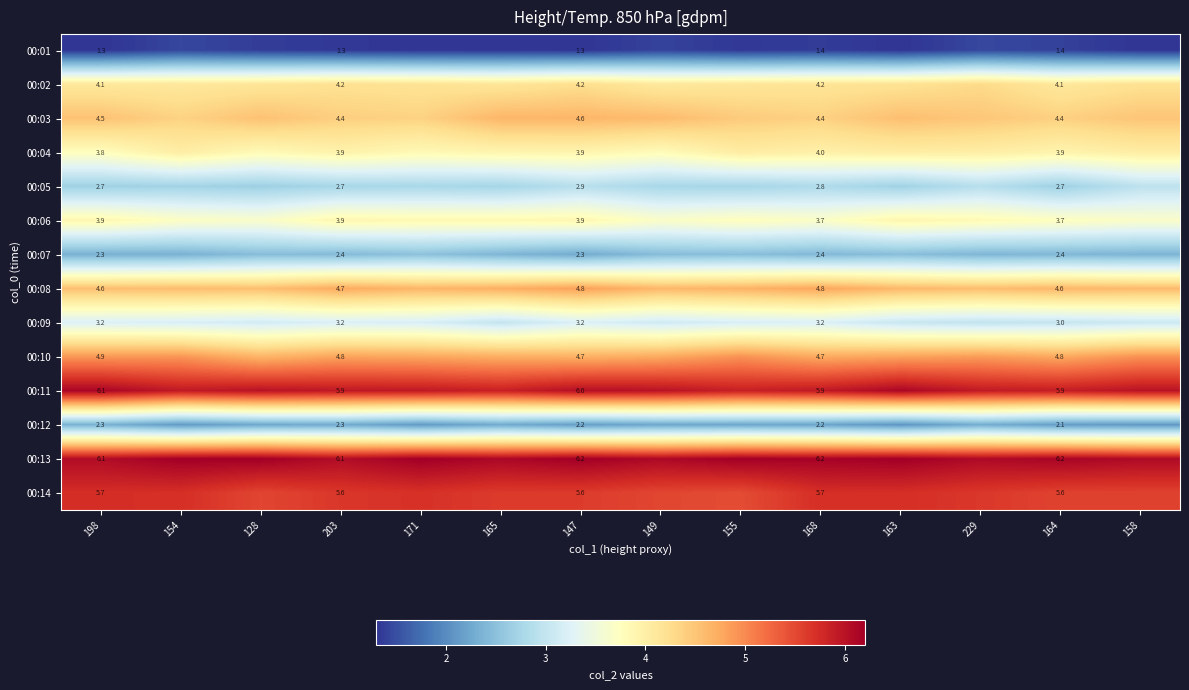

How many distinct data groups are displayed?

14